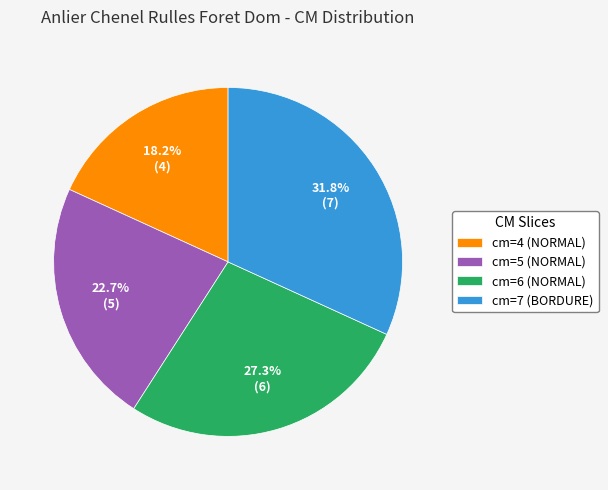

Does cm=7 (BORDURE) represent more than half of the total?

No